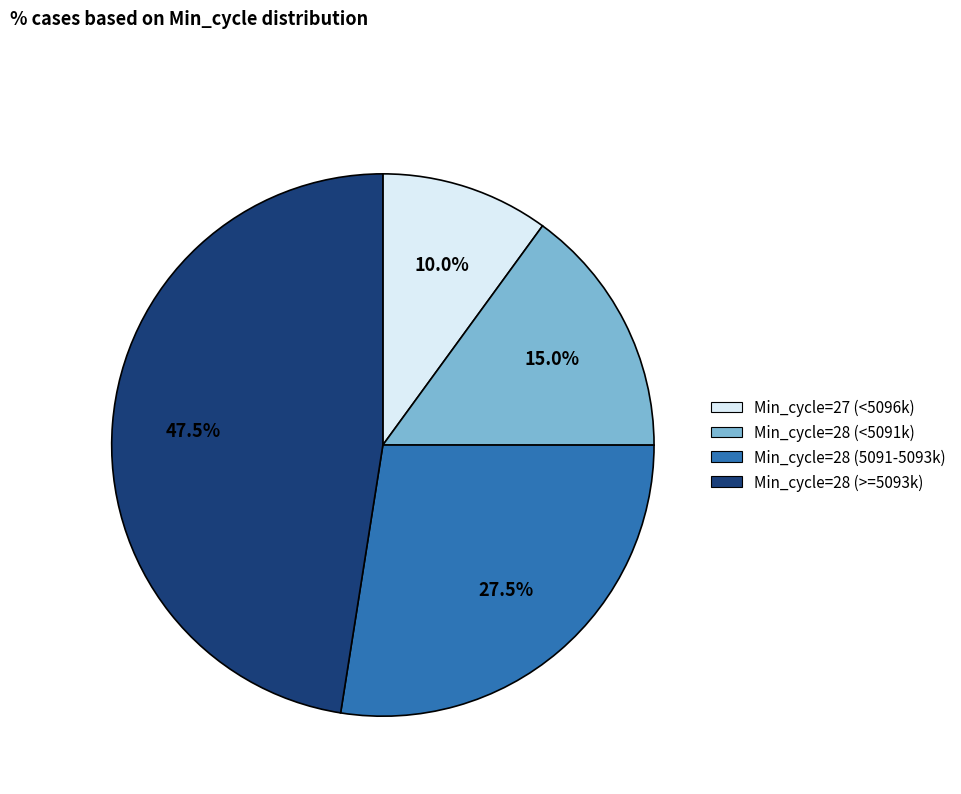

Does any single category account for the majority?

No